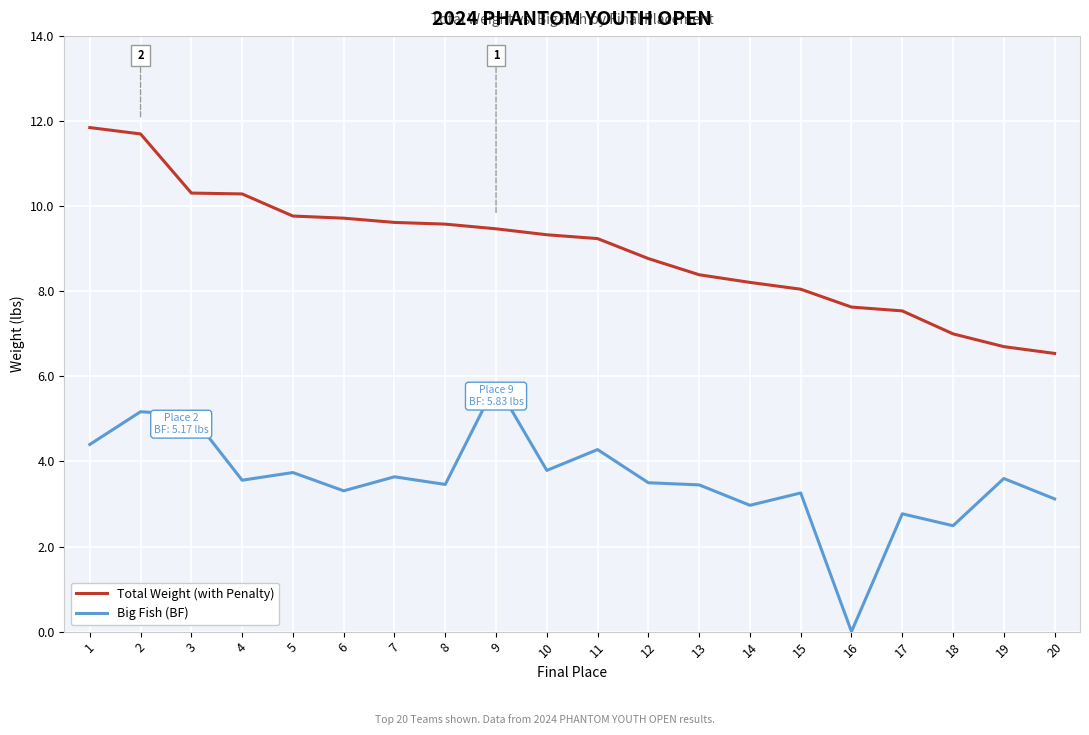

True or false: Big Fish (BF) and Total Weight (with Penalty) intersect in this chart.

False